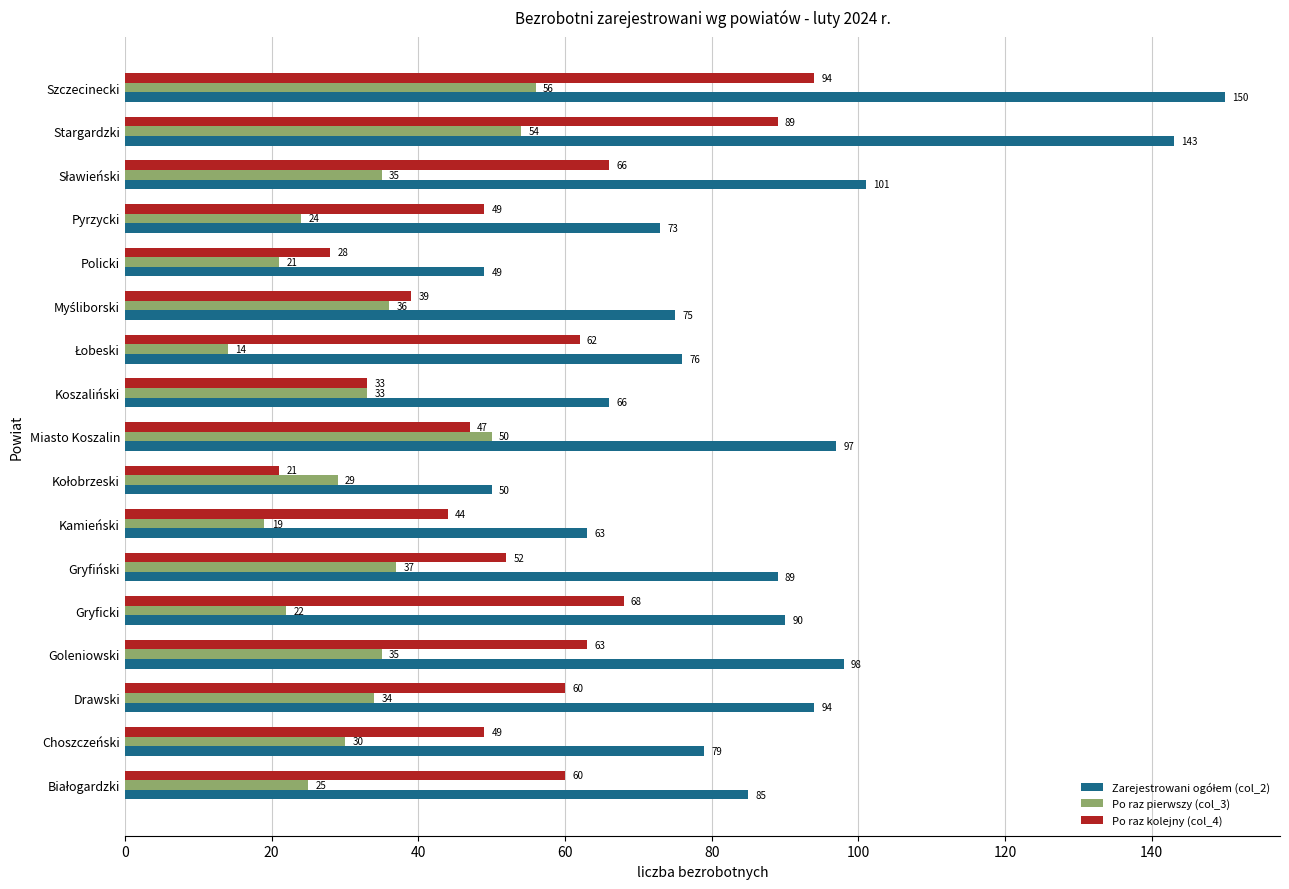

What is the difference between the maximum and minimum values in the Po raz kolejny (col_4) series?

73